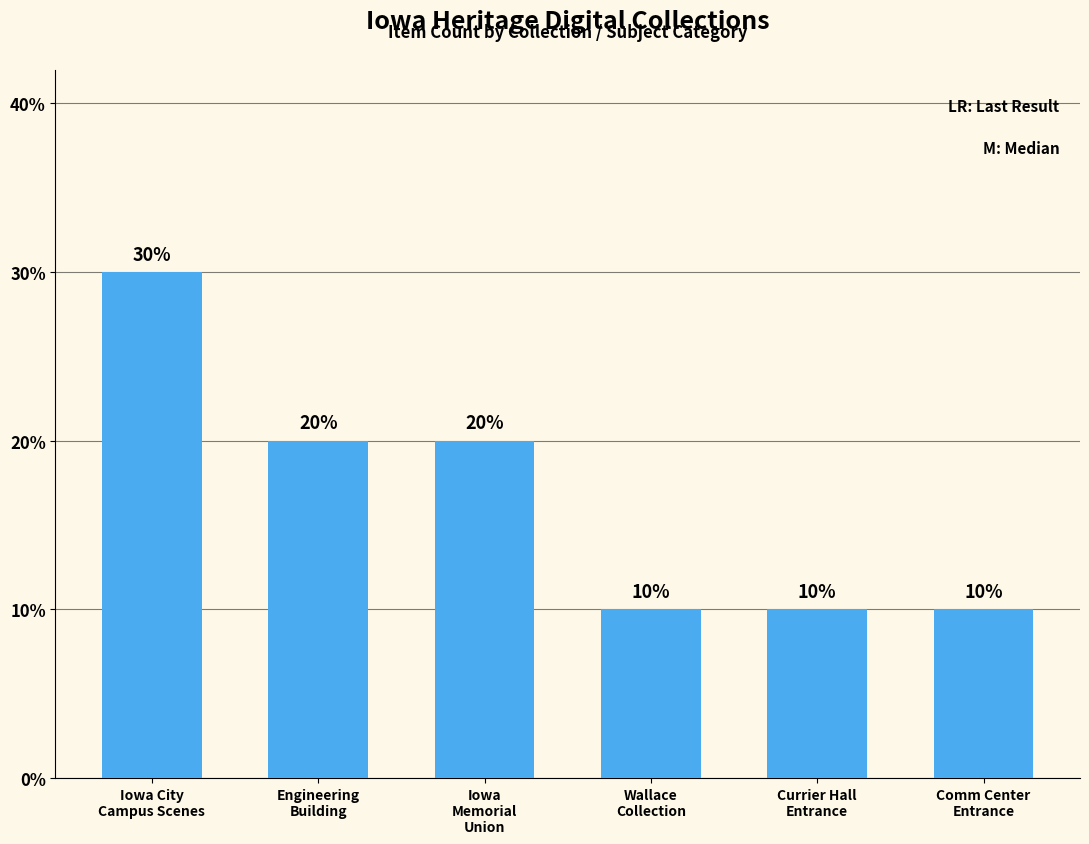

Where is the data nearest to the value 2?

Engineering
Building